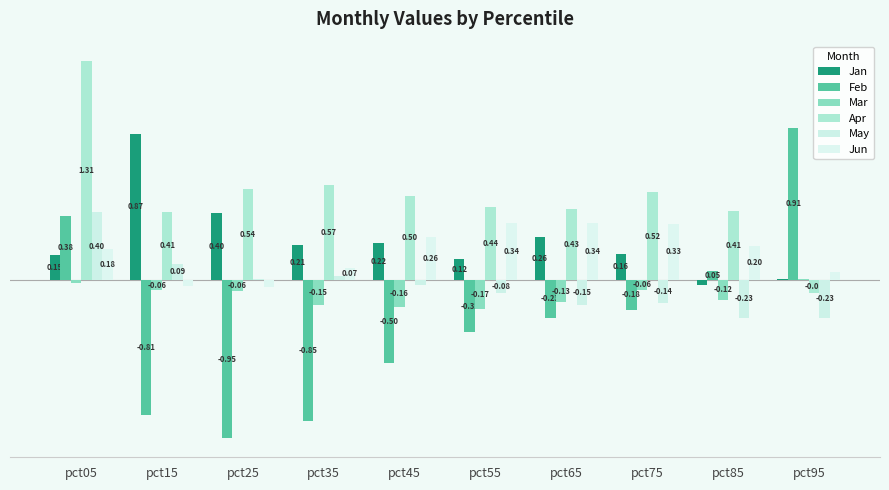

Which series changed the most between pct05 and pct75?

Apr